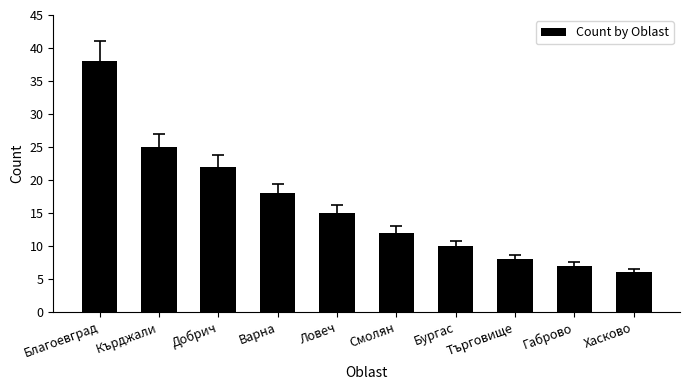

Between Хасково and Благоевград, which is larger?

Благоевград